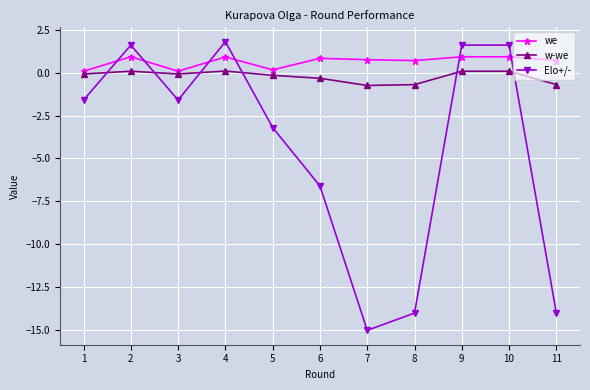

Is the value of we at 2 greater than the value of w-we at 8?

Yes